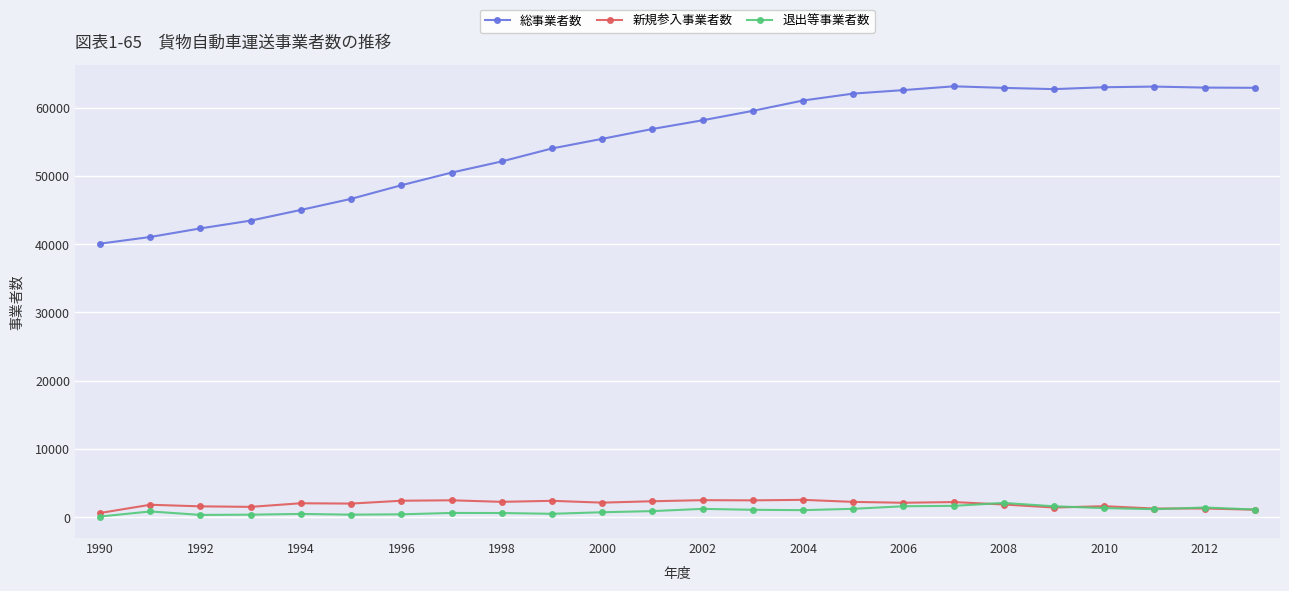

Count the number of categories in the chart.

24